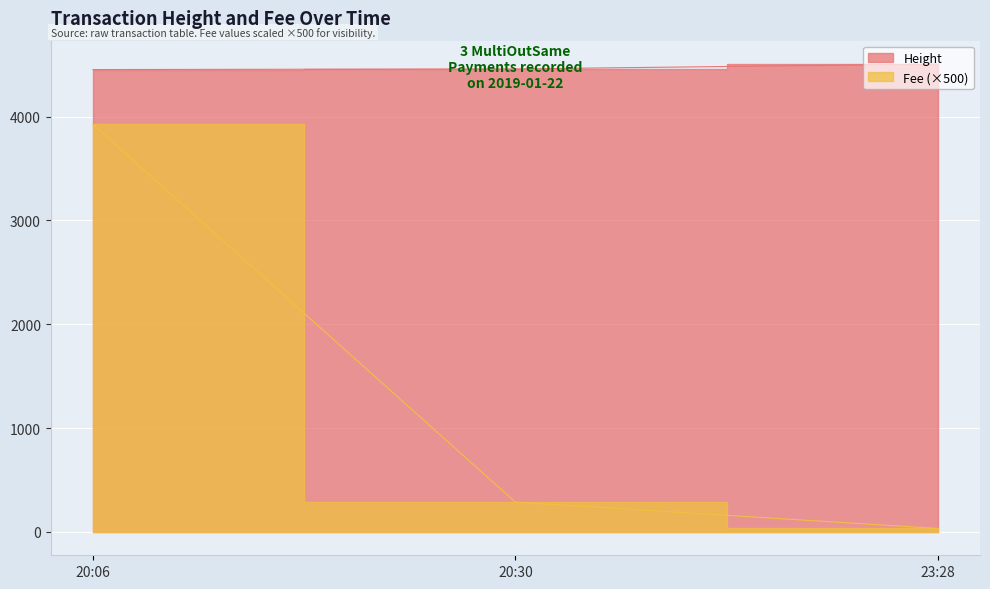

At how many categories does at least one series exceed 4357?

3